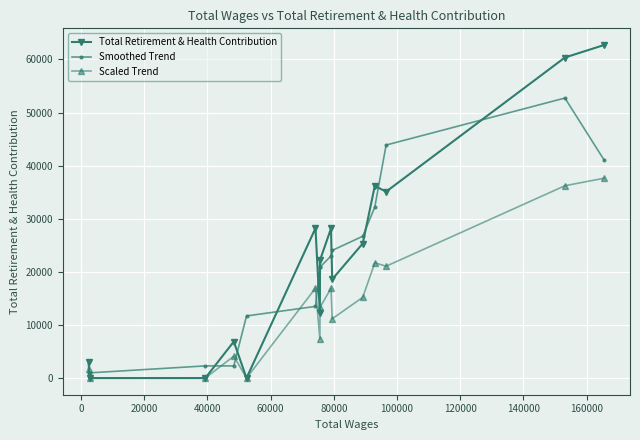

How many distinct data groups are displayed?

3